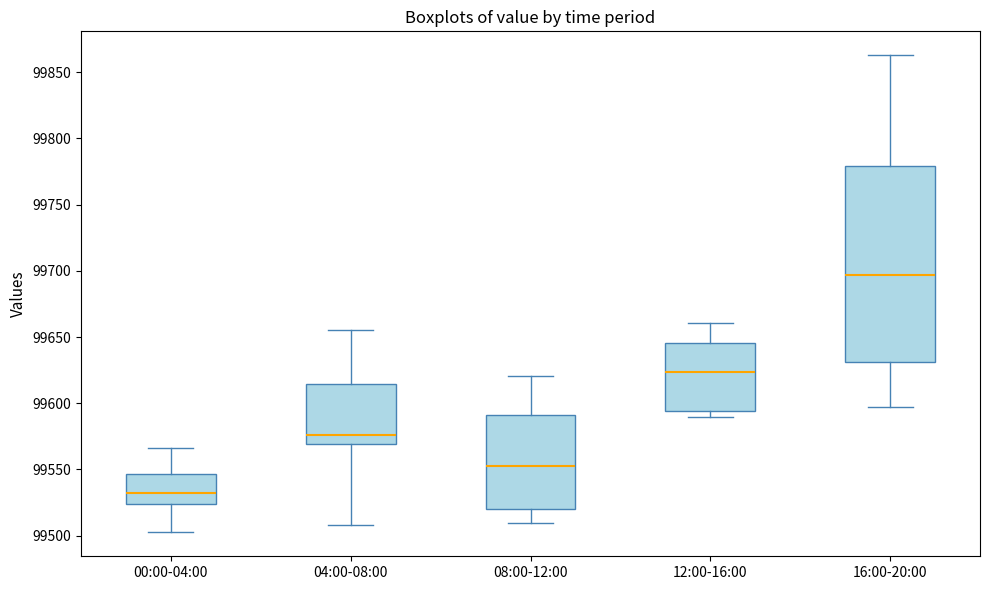

Which box is the tallest, from its lower edge to its upper edge?

16:00-20:00